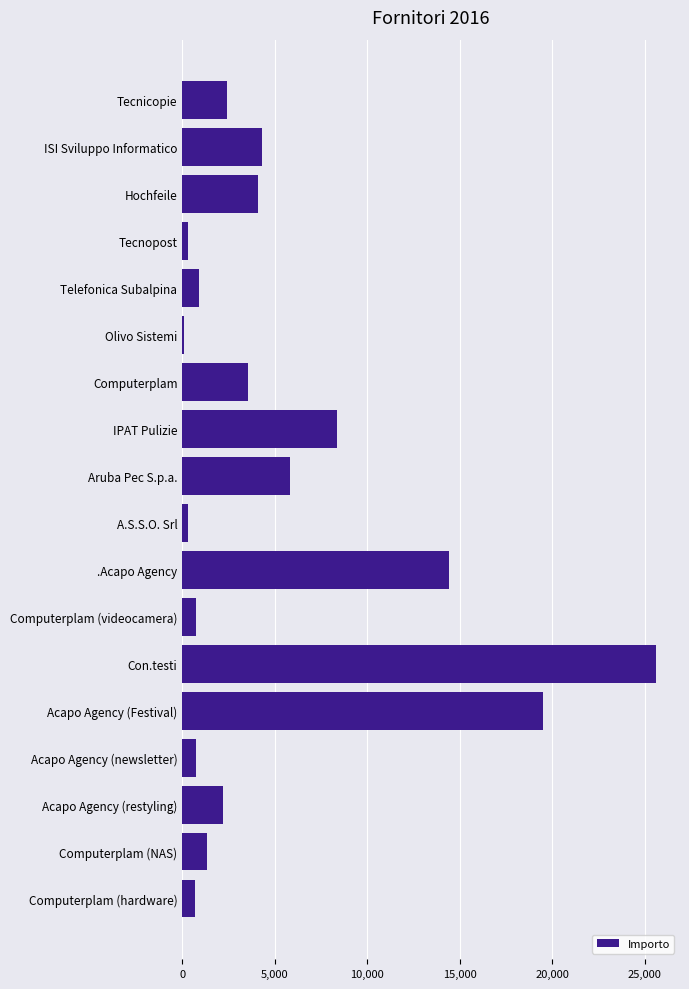

The value at Tecnicopie is 2415.6. True or false?

True